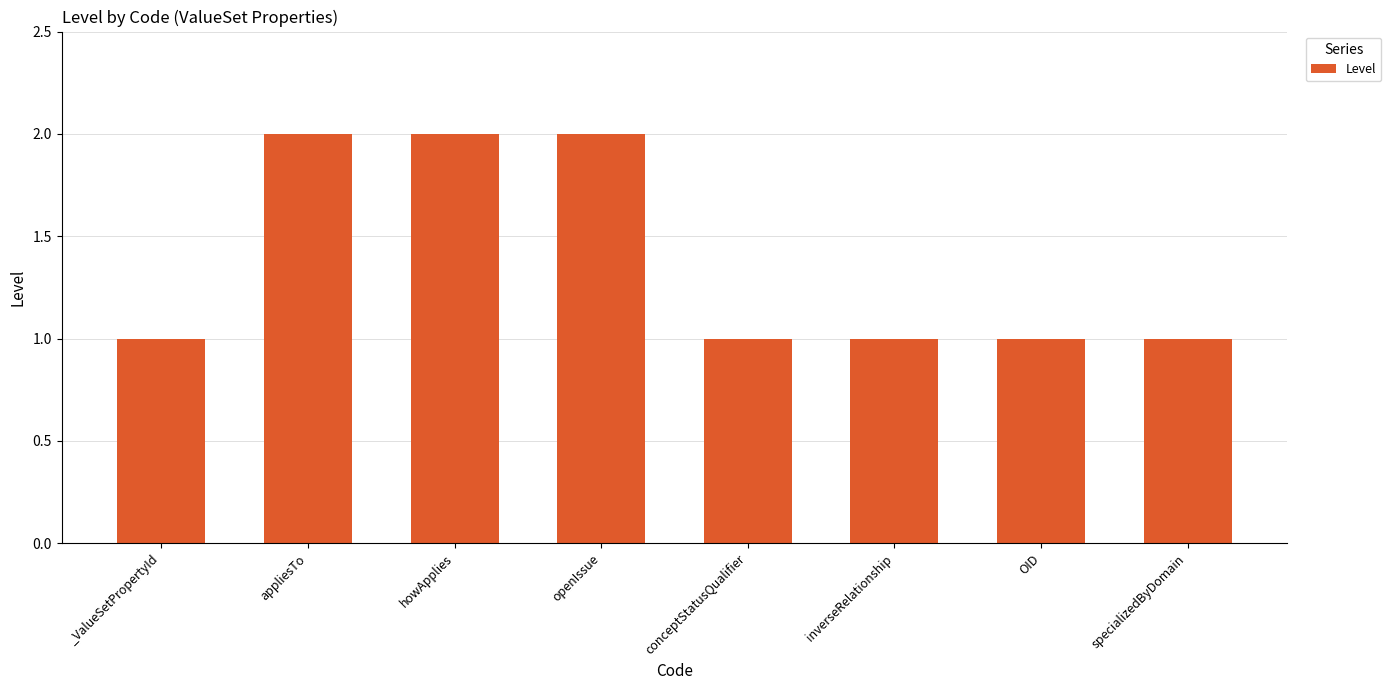

The value at howApplies is 0. True or false?

False